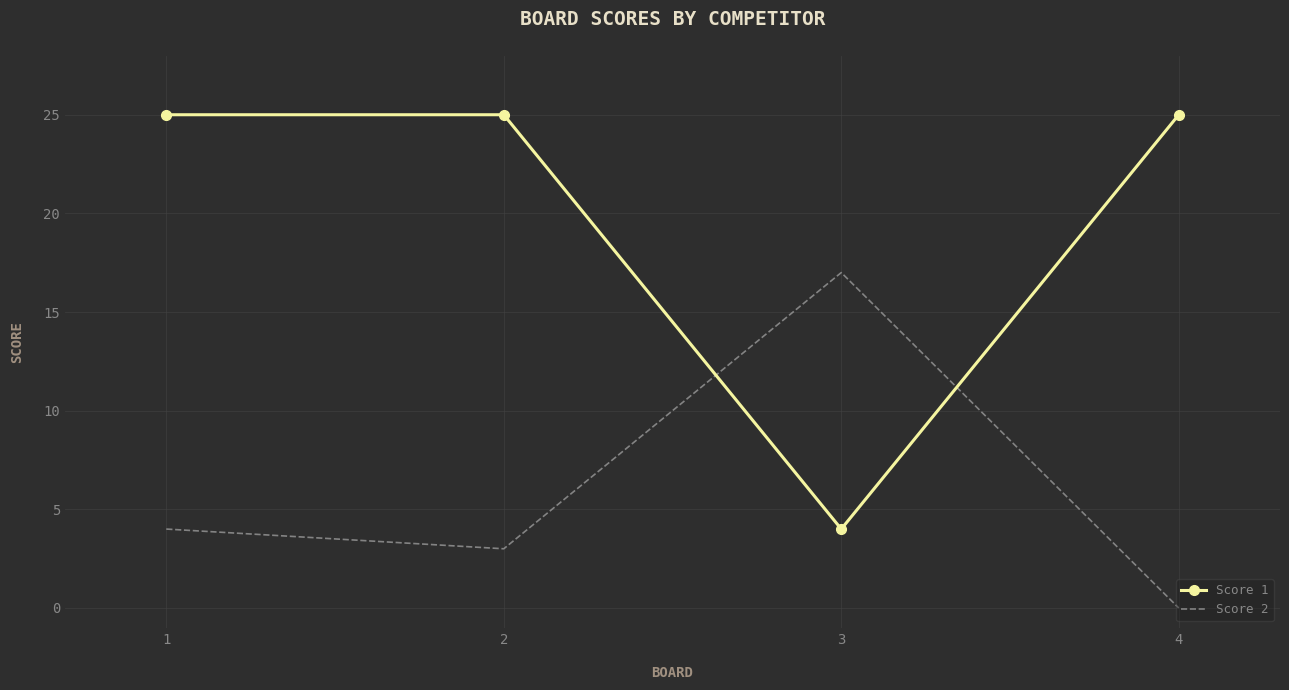

What is the maximum value shown in the chart?

25